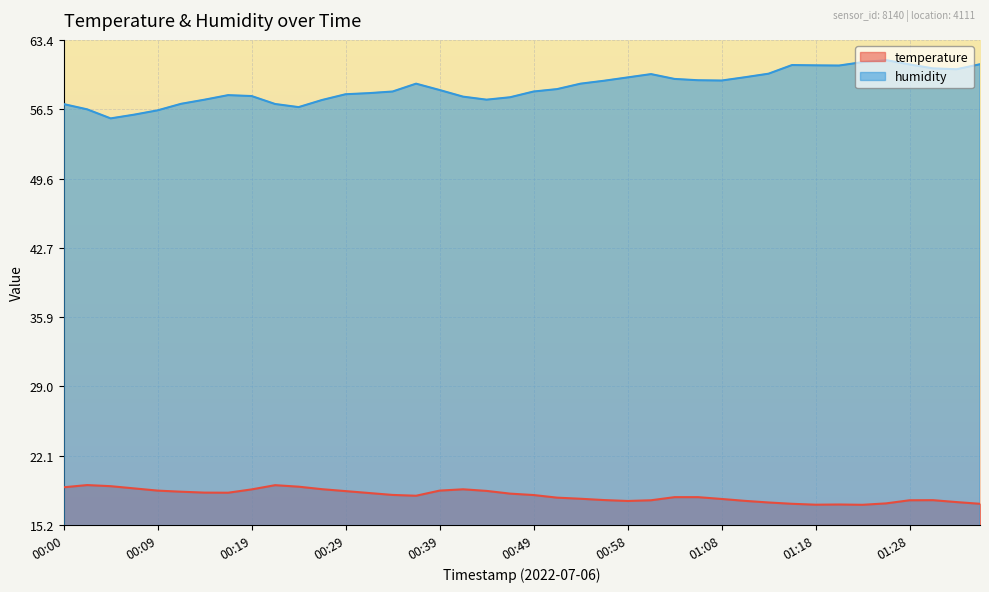

Reading right to left, transcribe all the data shown in this chart.

temperature: 17.3	17.5	17.7	17.7	17.4	17.2	17.2	17.2	17.3	17.4	17.6	17.8	18.0	18.0	17.7	17.6	17.7	17.8	17.9	18.2	18.3	18.6	18.8	18.6	18.1	18.2	18.4	18.6	18.8	19.0	19.2	18.7	18.4	18.4	18.5	18.6	18.8	19.1	19.2	18.9
humidity: 61.0	60.5	60.6	61.0	61.4	61.2	60.9	60.9	60.9	60.0	59.7	59.4	59.4	59.5	60.0	59.7	59.3	59.0	58.5	58.3	57.7	57.5	57.8	58.4	59.0	58.3	58.1	58.0	57.4	56.7	57.0	57.8	57.9	57.5	57.0	56.4	56.0	55.6	56.5	57.0